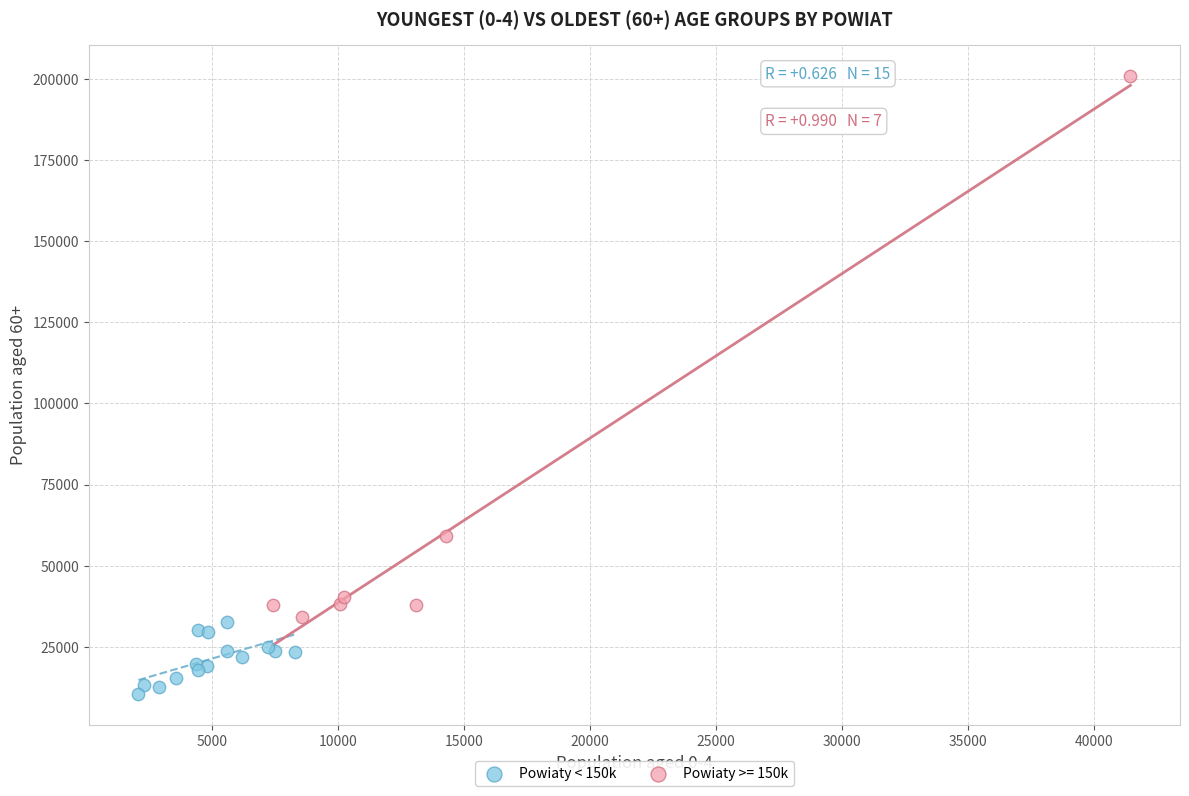

Which series contains the lowest Y value?

Powiaty < 150k